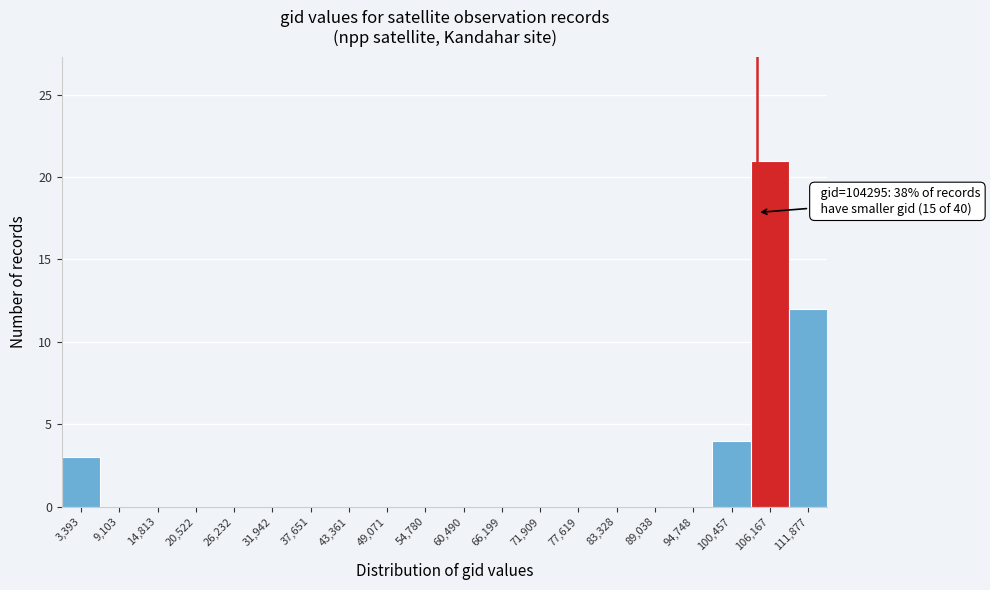

Which range on the x-axis has the tallest bar?

103000 to 109000